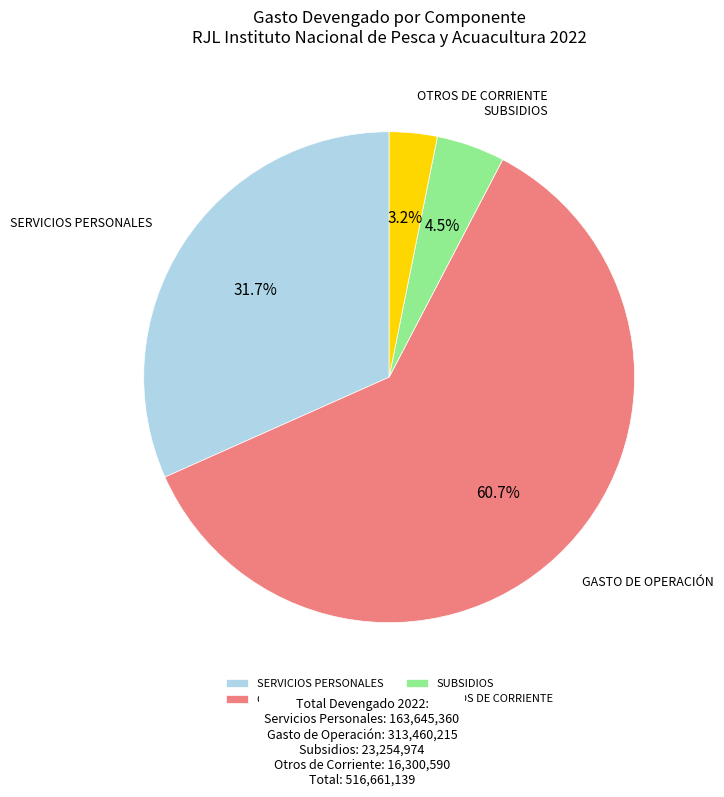

Which slice represents more than half of the pie?

GASTO DE OPERACIÓN